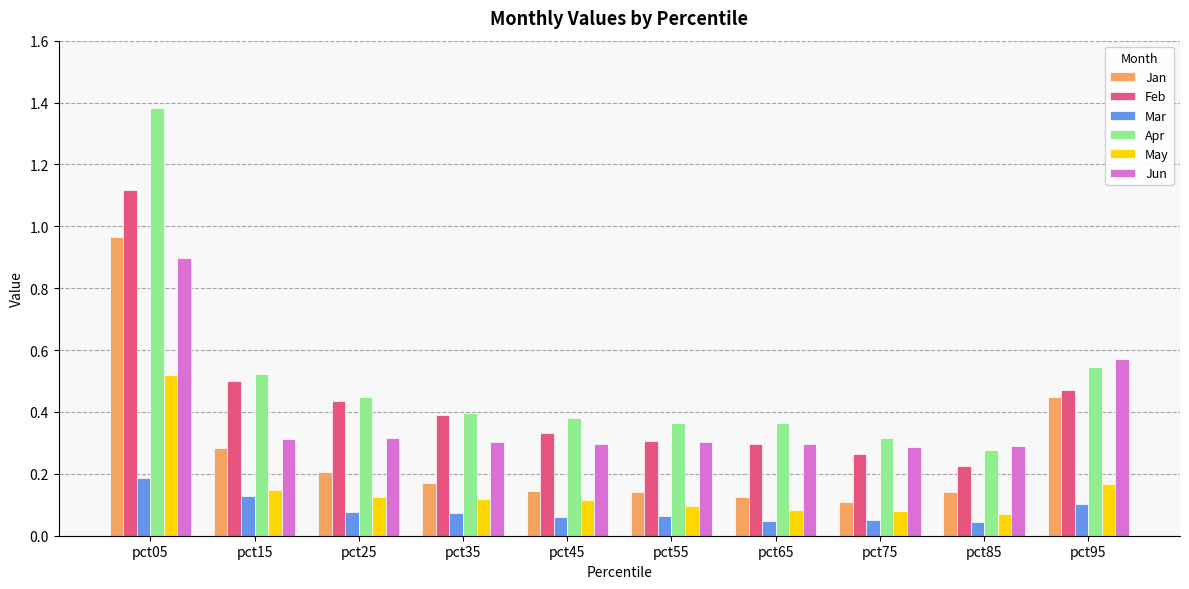

Is the value of May at pct15 greater than the value of Mar at pct65?

Yes